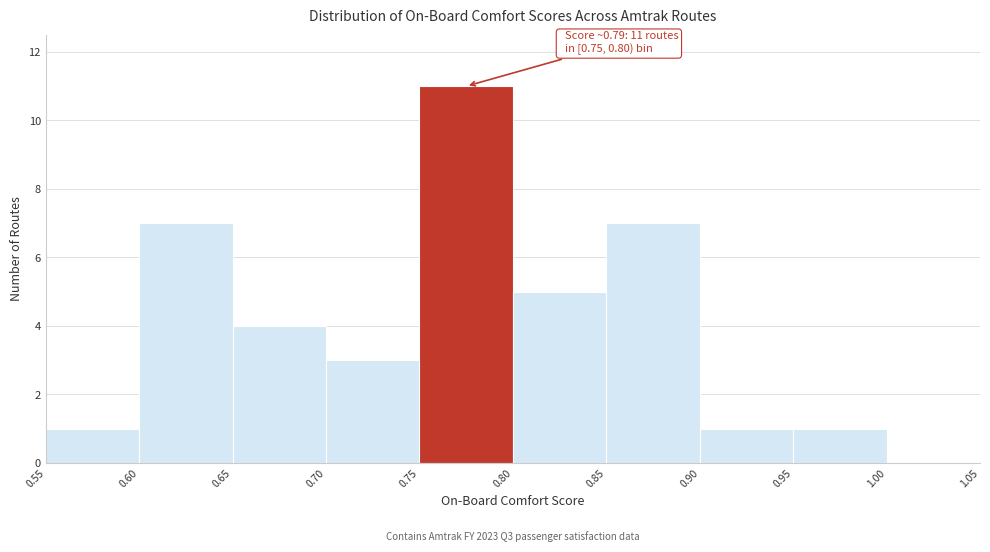

Which range on the x-axis has the tallest bar?

0.75 to 0.80